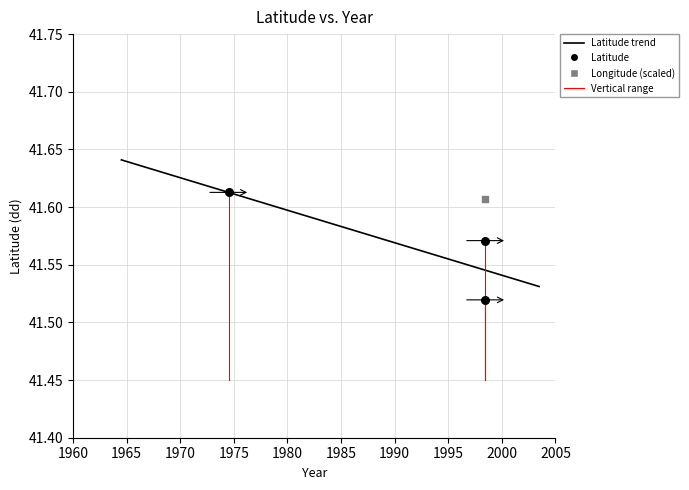

At which category is the sum across all series the highest?

1998-06-21